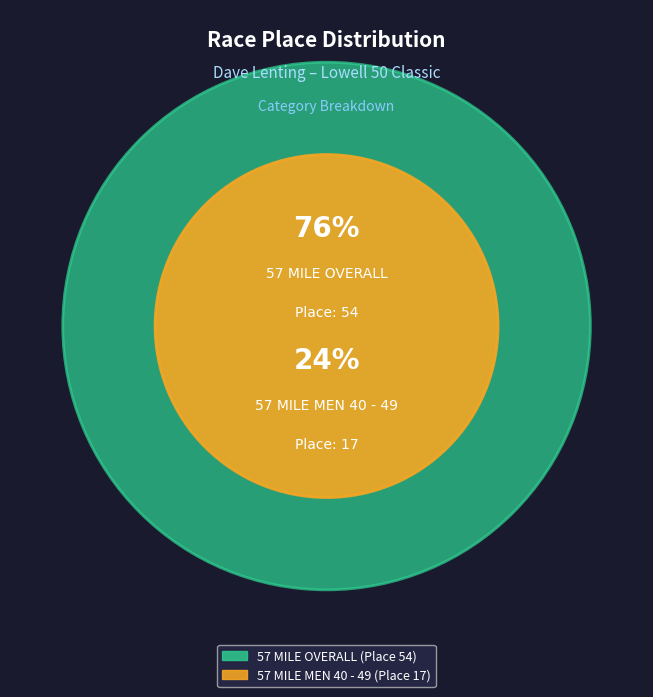

To the nearest percent, what percentage of the pie is 57 MILE OVERALL?

76%